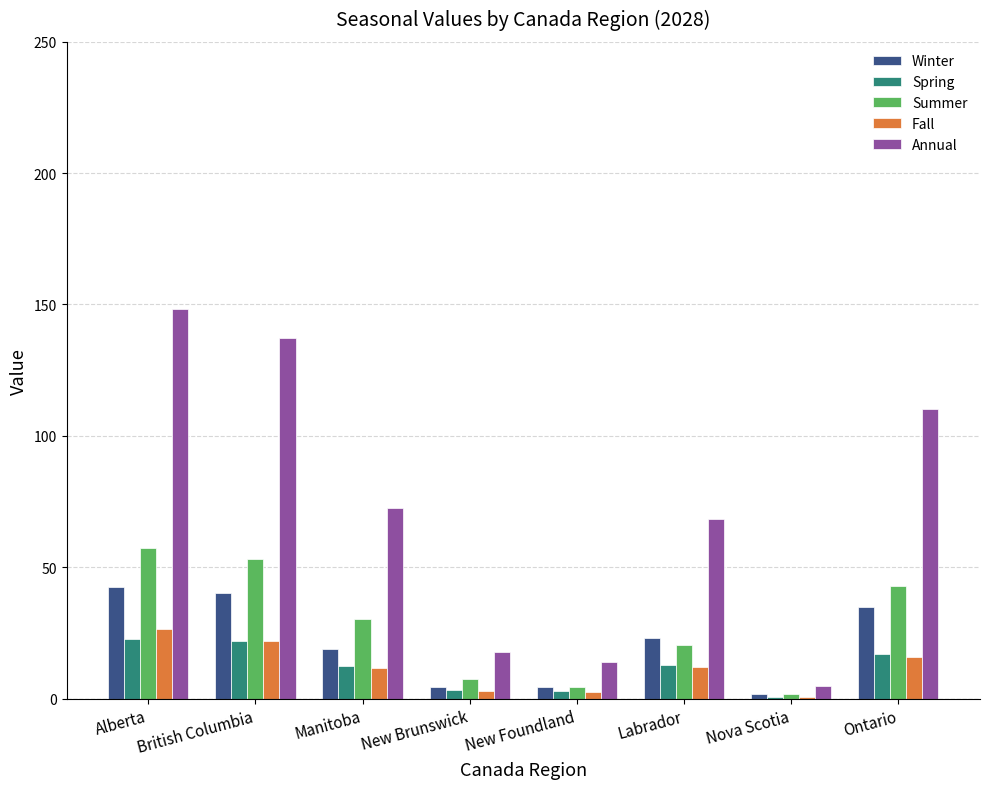

What is the maximum value for Summer?

57.1